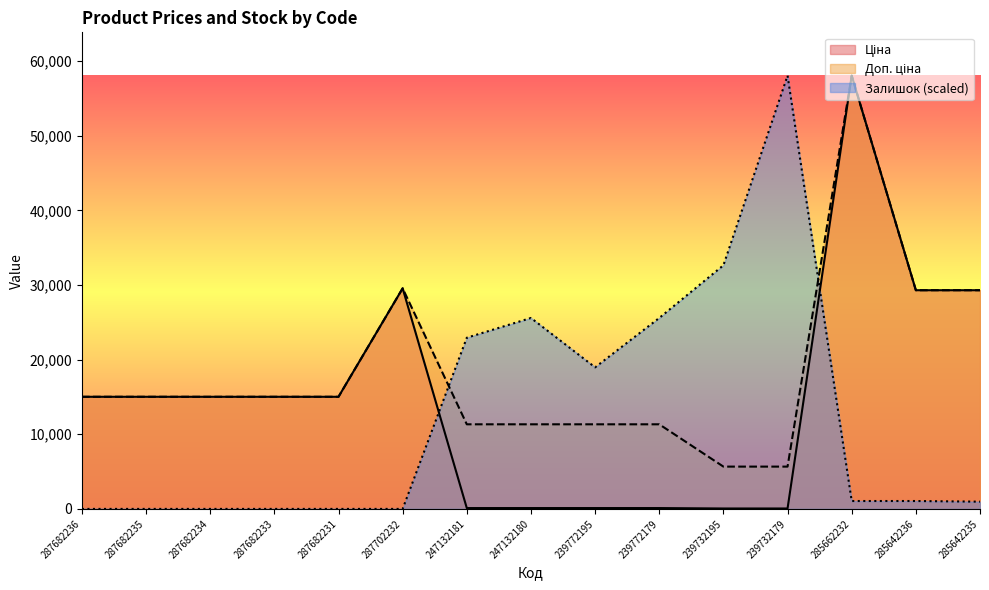

Does the chart display data point markers on the line(s)?

No